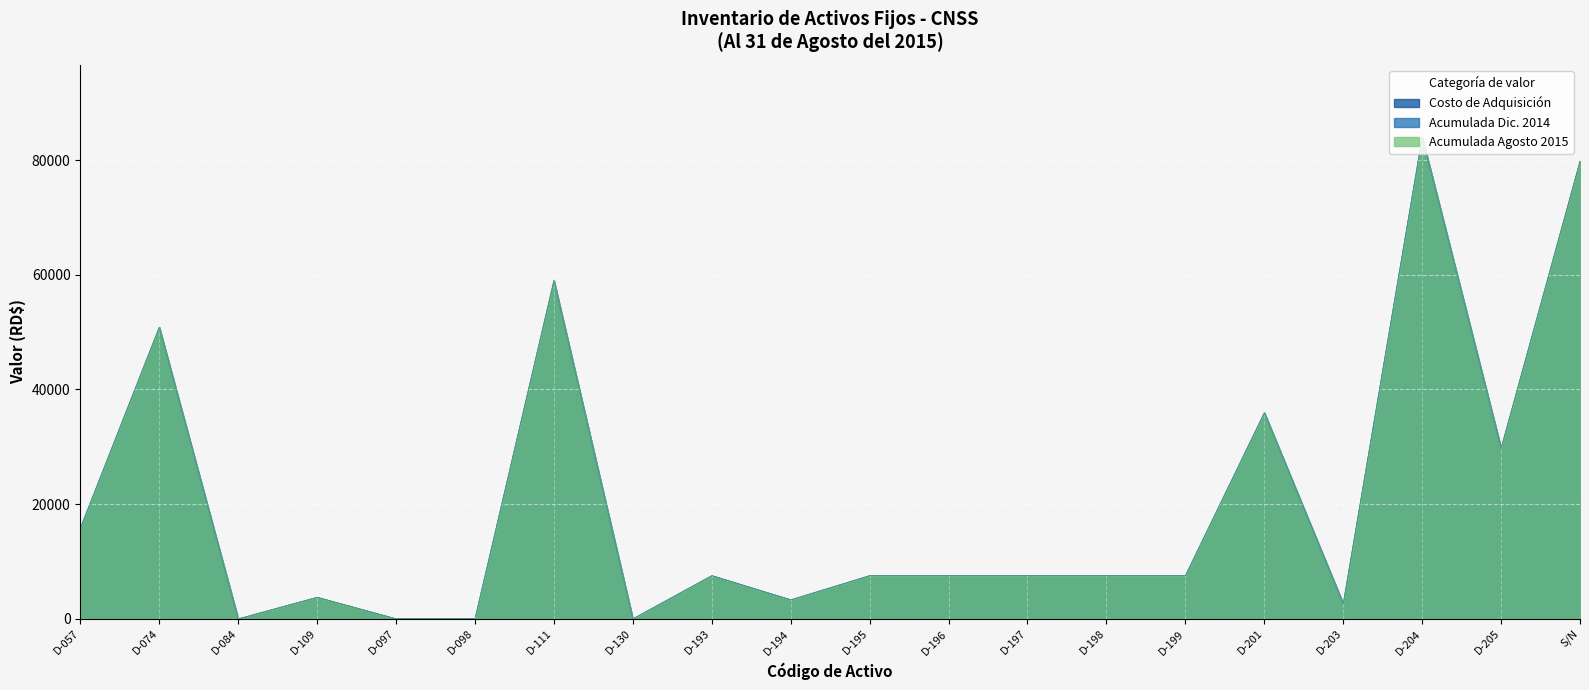

Rank the categories by Acumulada Dic. 2014 value from highest to lowest.

D-204, S/N, D-111, D-074, D-201, D-205, D-057, D-193, D-195, D-196, D-197, D-198, D-199, D-109, D-194, D-203, D-084, D-097, D-098, D-130